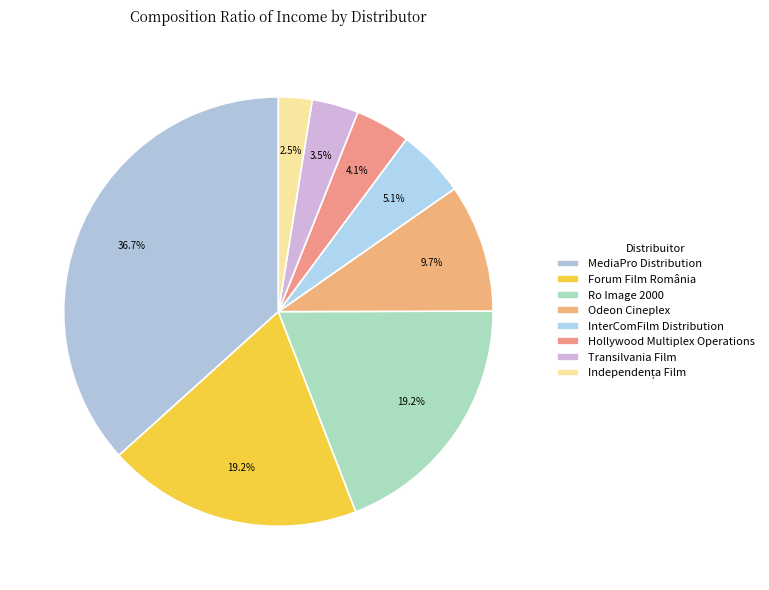

Is there any slice that represents more than half of the pie?

No